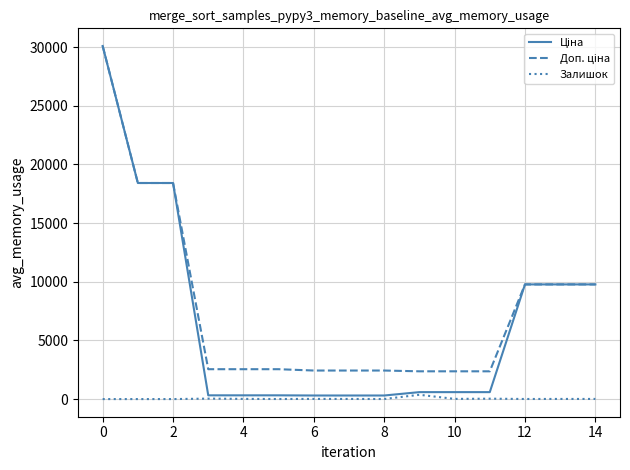

What is the greatest value displayed?

30102.8